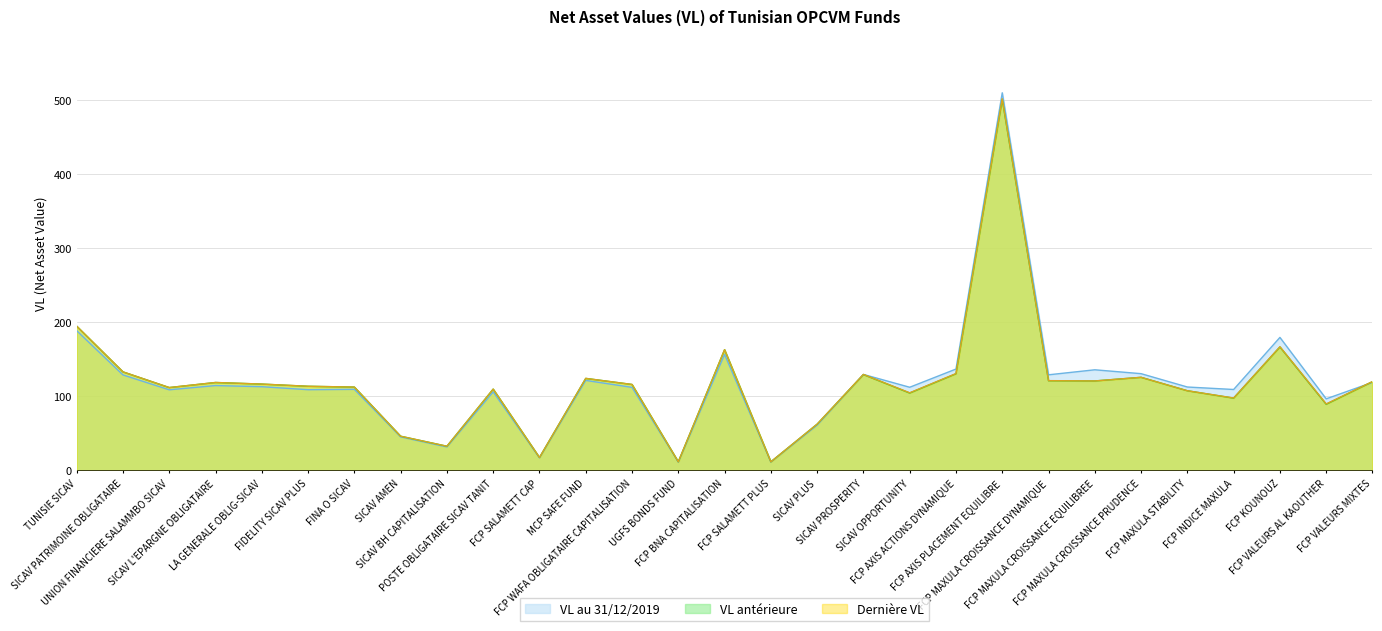

What are all the series names shown in the legend?

VL au 31/12/2019, VL antérieure, Dernière VL